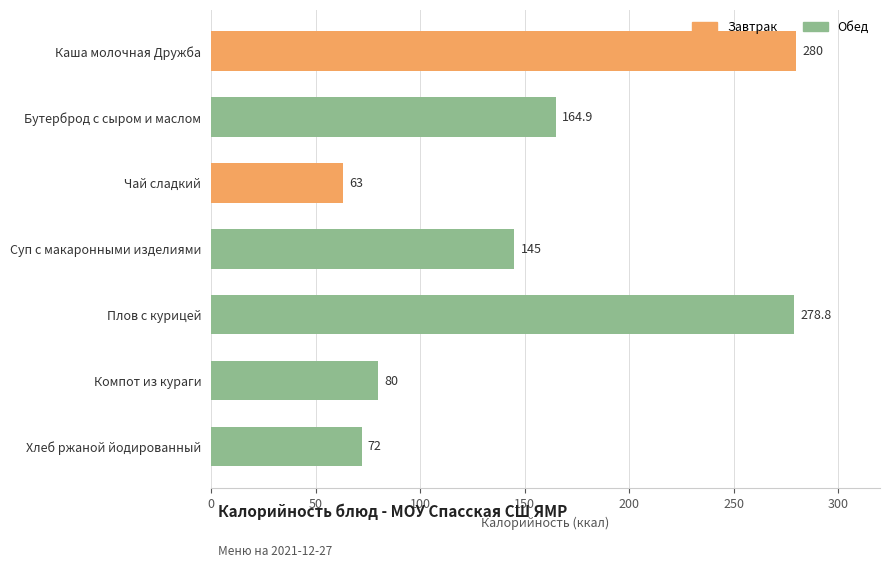

What is the approximate value at Суп с макаронными изделиями?

145.0